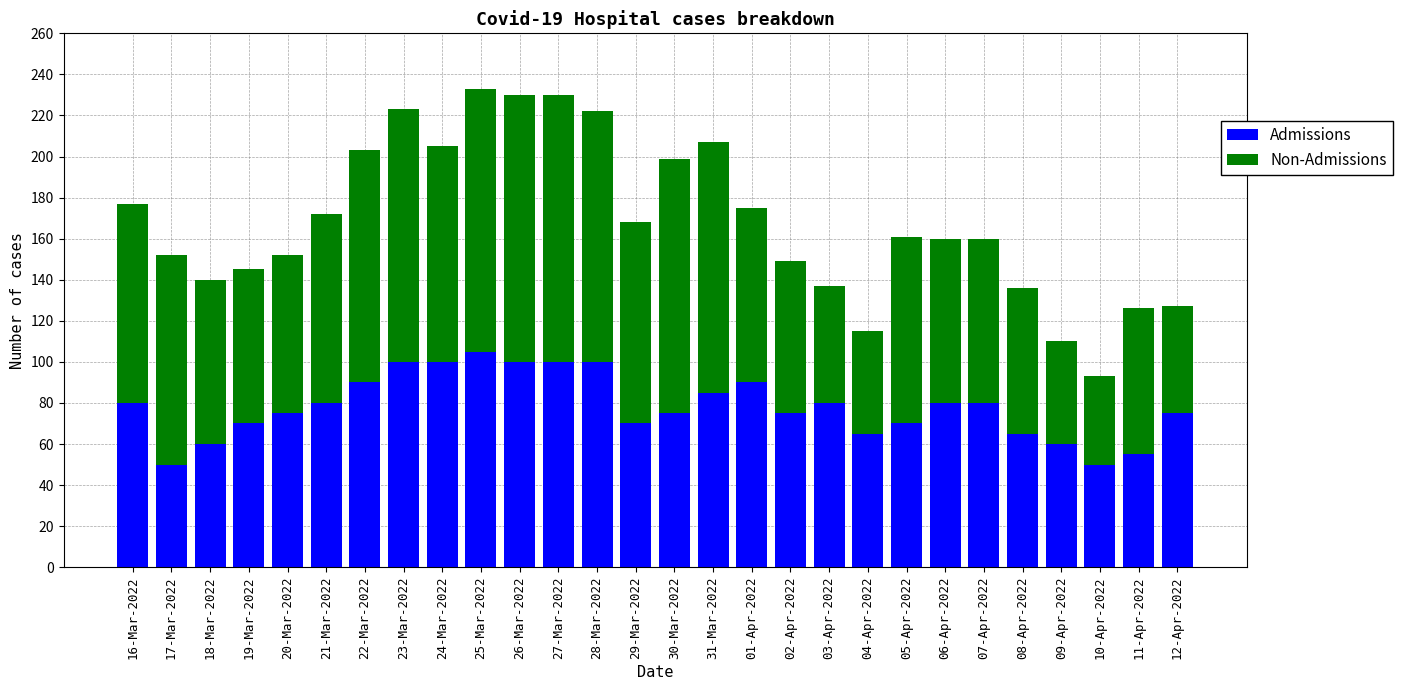

What are all the series names shown in the legend?

Admissions, Non-Admissions